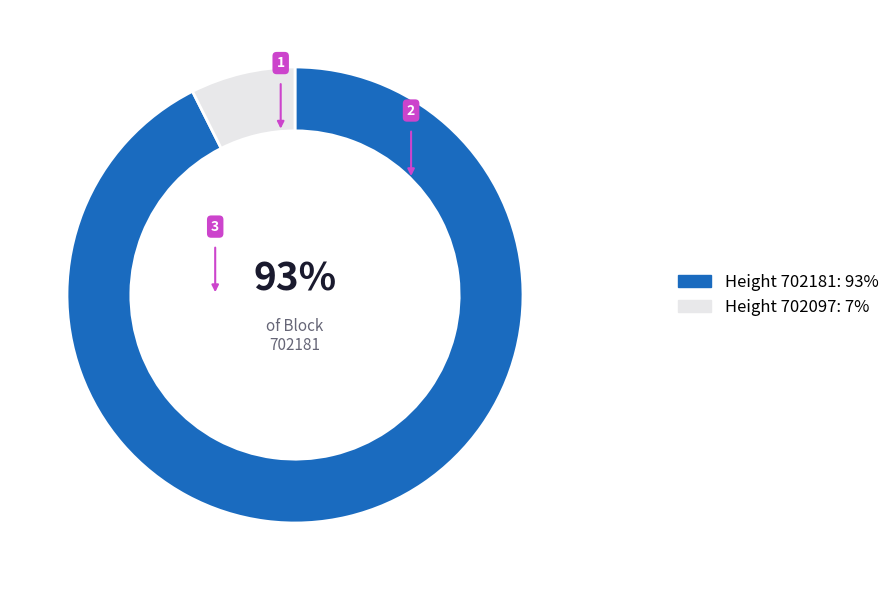

Is the sum of Height 702097: 7% and Height 702181: 93% greater than half?

Yes